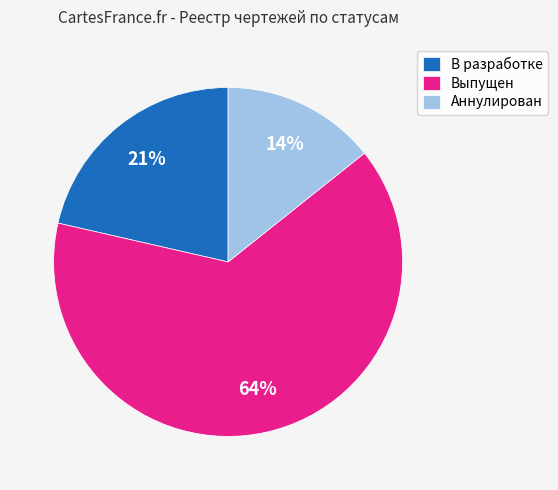

Count the number of slices in the pie.

3